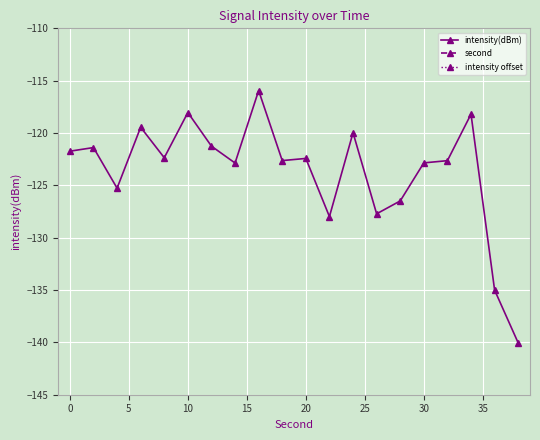

What is the maximum value for intensity(dBm)?

-115.9